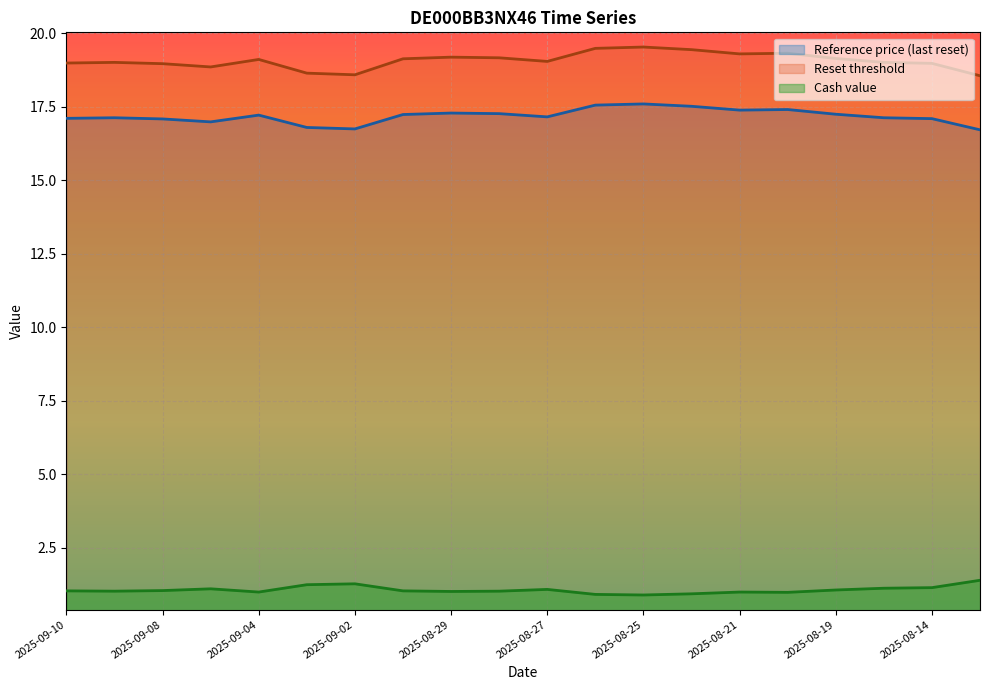

Which series has the largest total across all categories?

Reset threshold